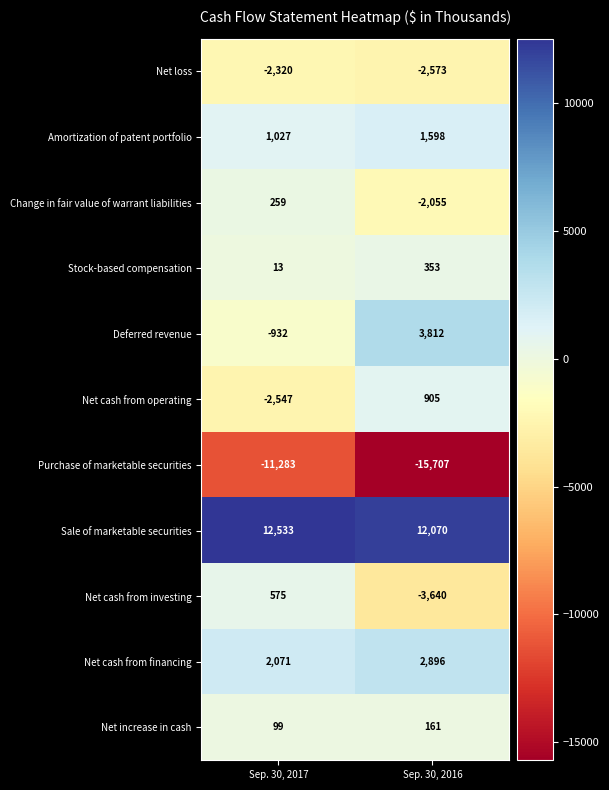

How many data points in Net loss are less than -2320?

1